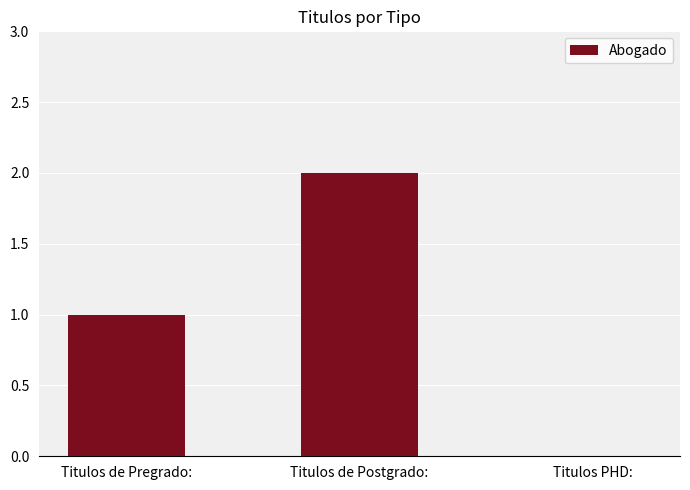

Count the values in the range 0 to 2.

3